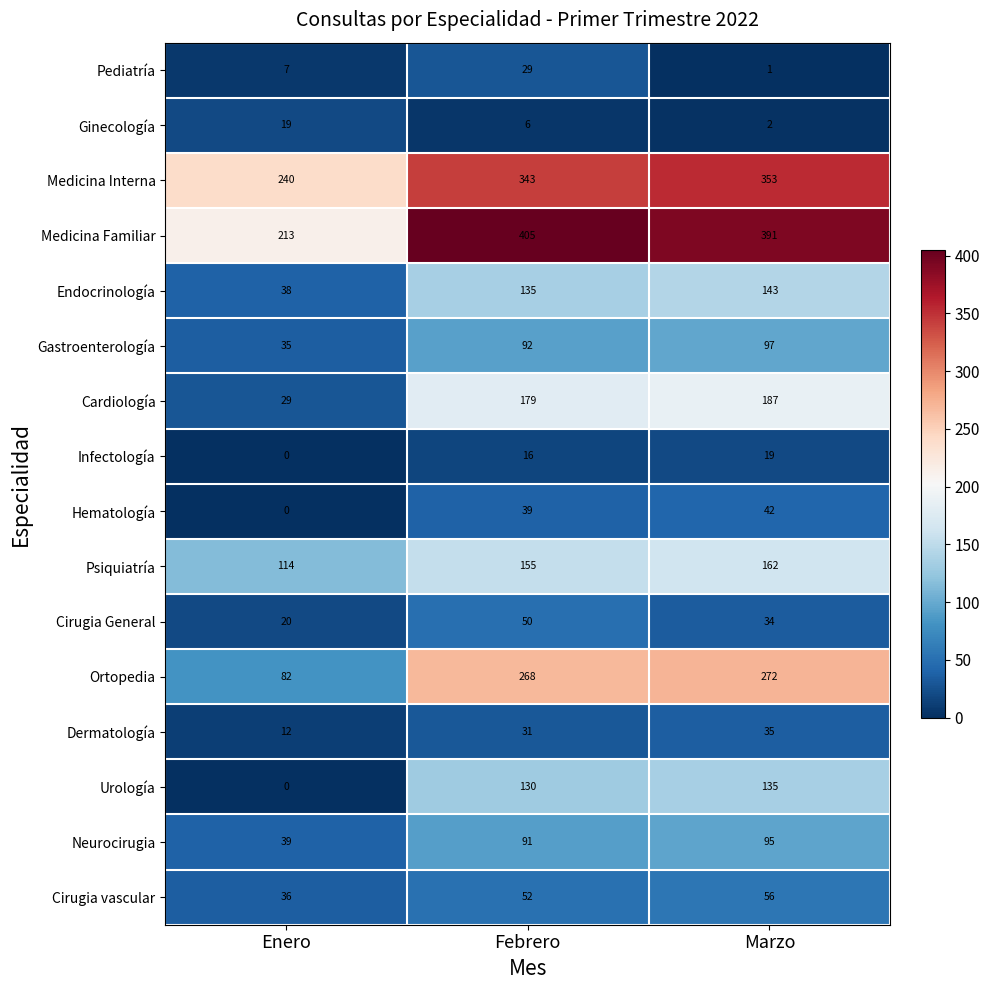

At which category does the chart reach its peak across all series?

Febrero